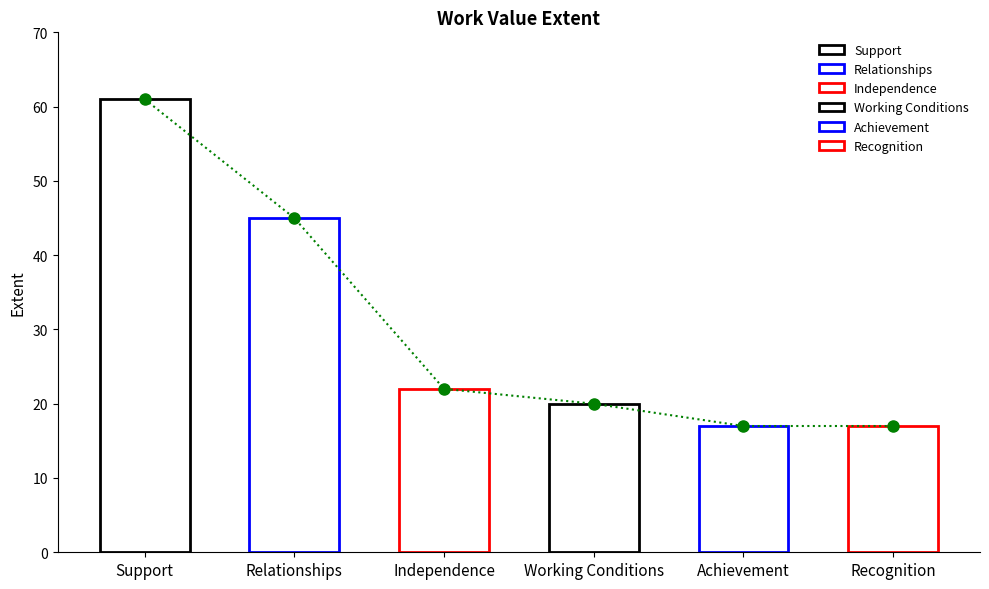

Is it true that the value at Recognition is 8?

False